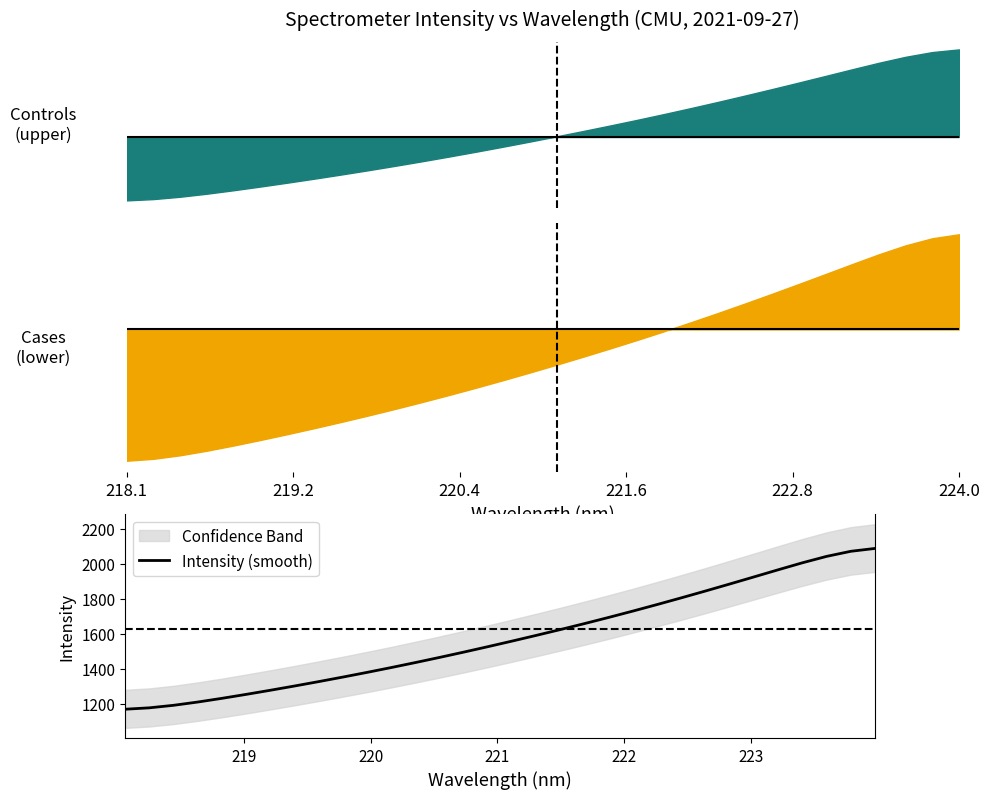

True or false: there are more than 0 points higher than both neighbors.

False